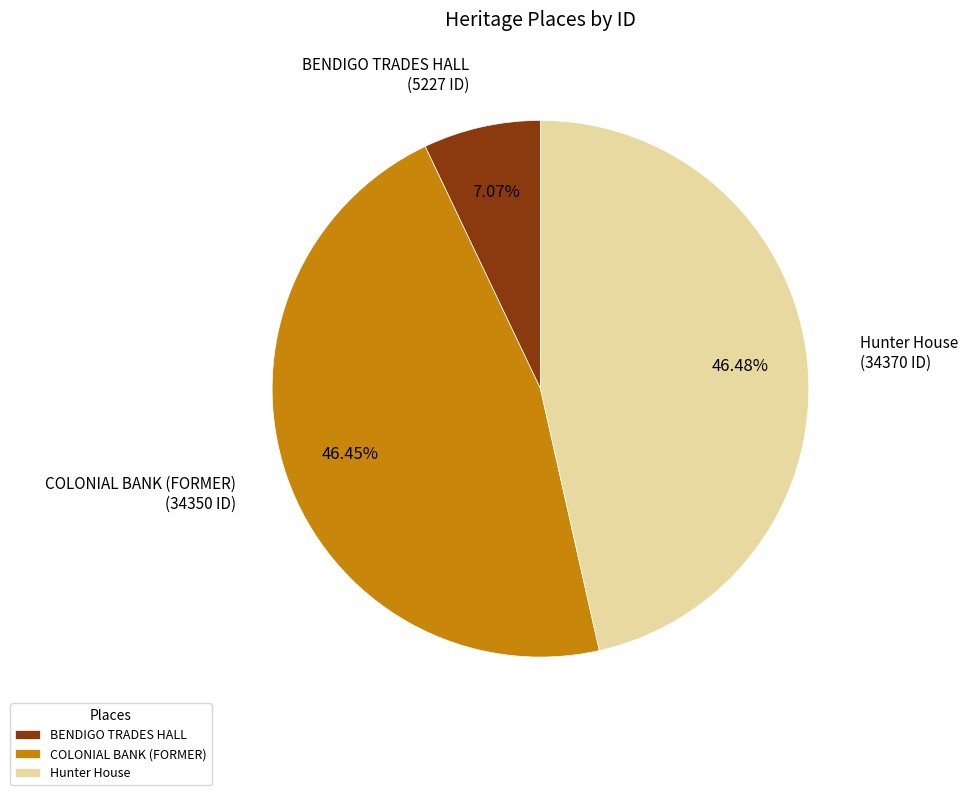

To the nearest percent, what is the average slice percentage?

33%